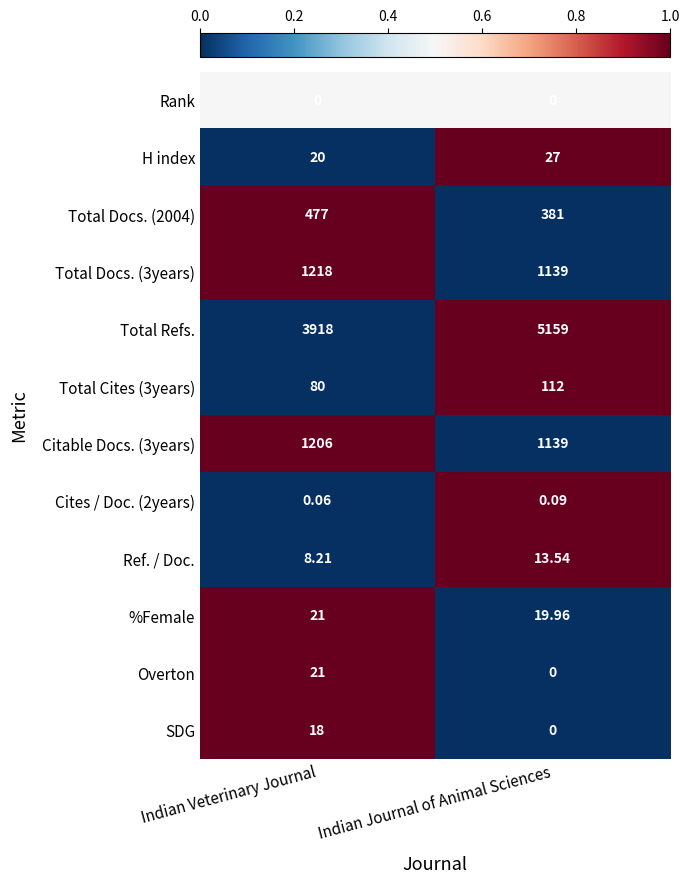

Is the value of Total Docs. (2004) at Indian Veterinary Journal greater than the value of SDG at Indian Journal of Animal Sciences?

Yes